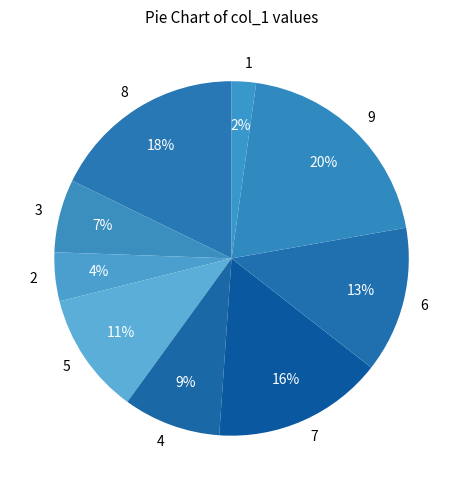

Combined, do 8 and 3 account for over 50%?

No